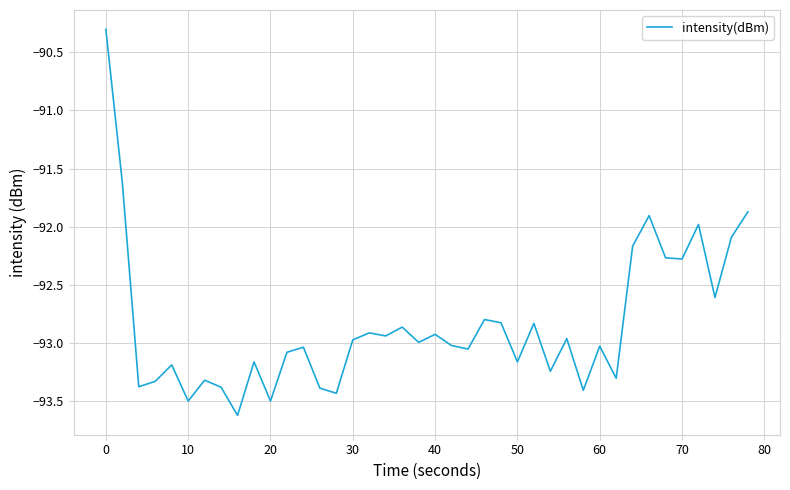

True or false: the data has more than 0 interior local peaks.

True